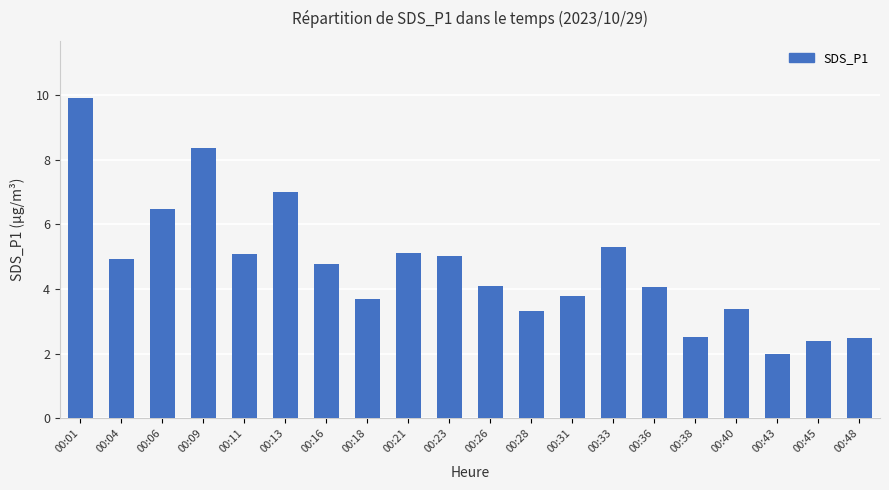

What is the change in value from 00:06 to 00:23?

-1.4